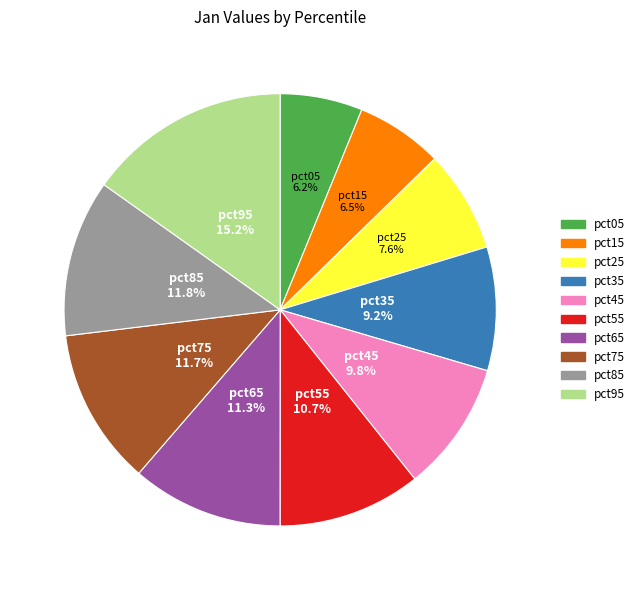

The pct15 slice represents 17% of the pie. True or false?

False